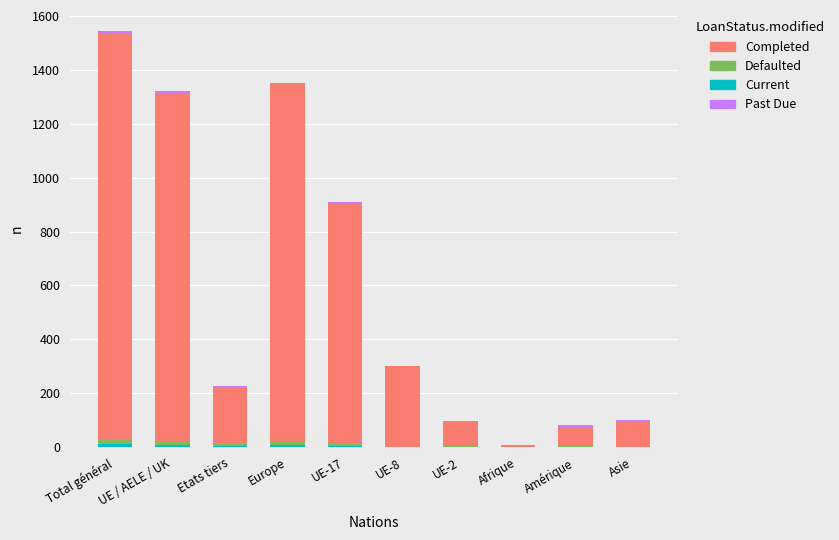

At which category is the sum across all series the highest?

Total général